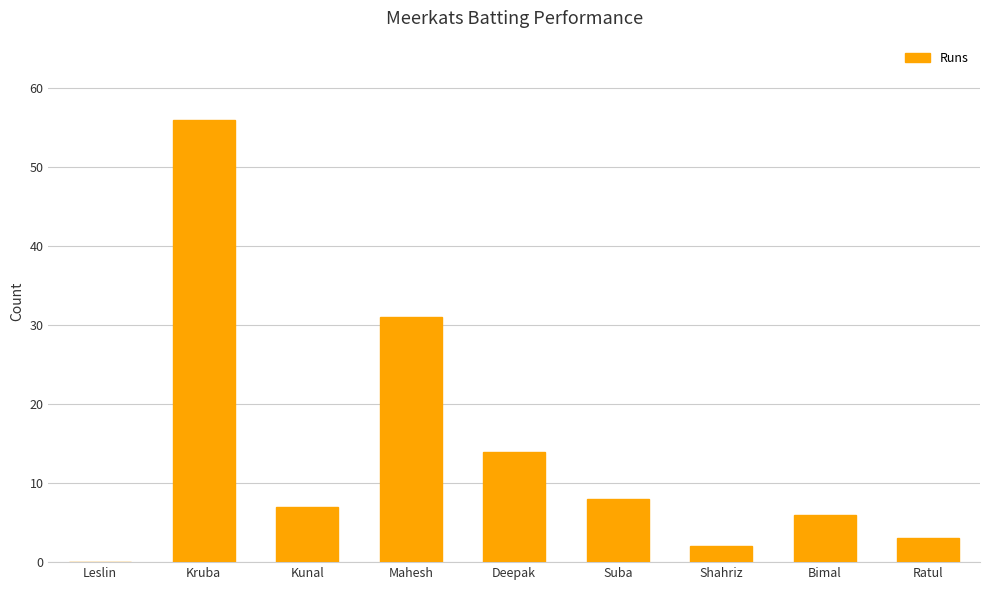

What is the change in value from Shahriz to Bimal?

+4